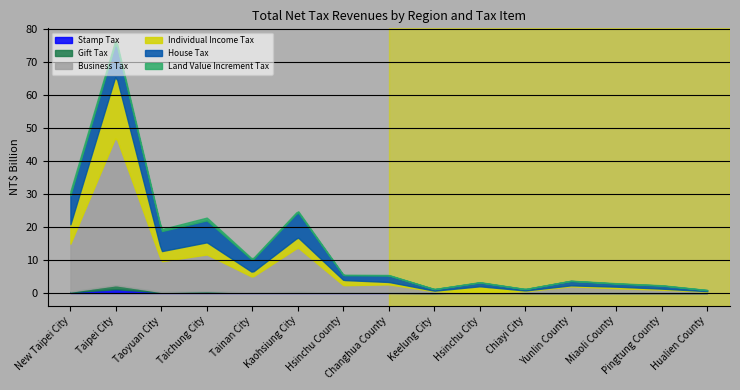

At how many categories does at least one series exceed 32379?

1